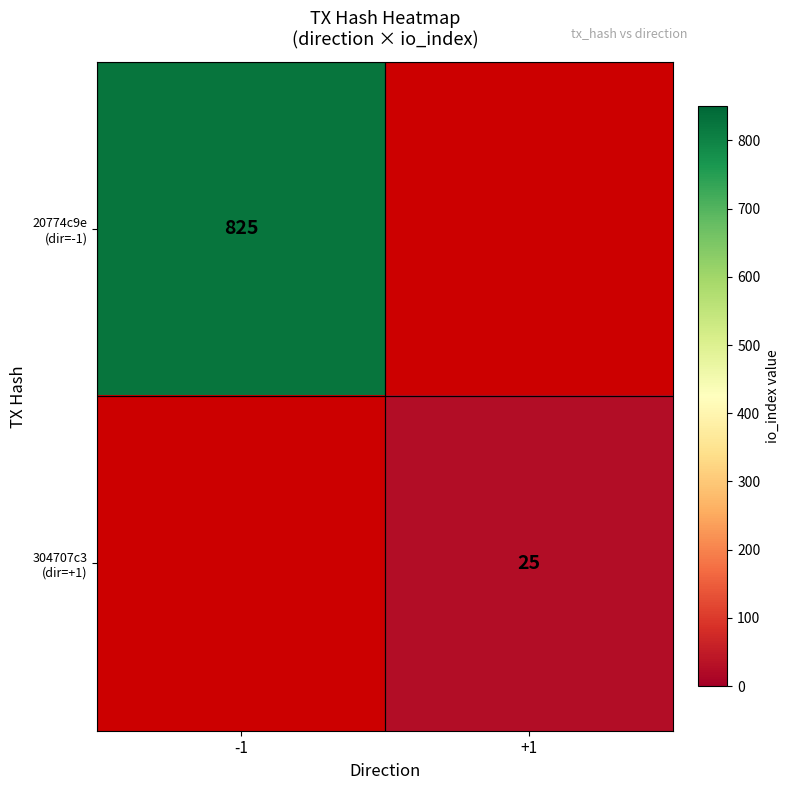

At which label does 304707c3 (dir=+1) reach its minimum?

-1